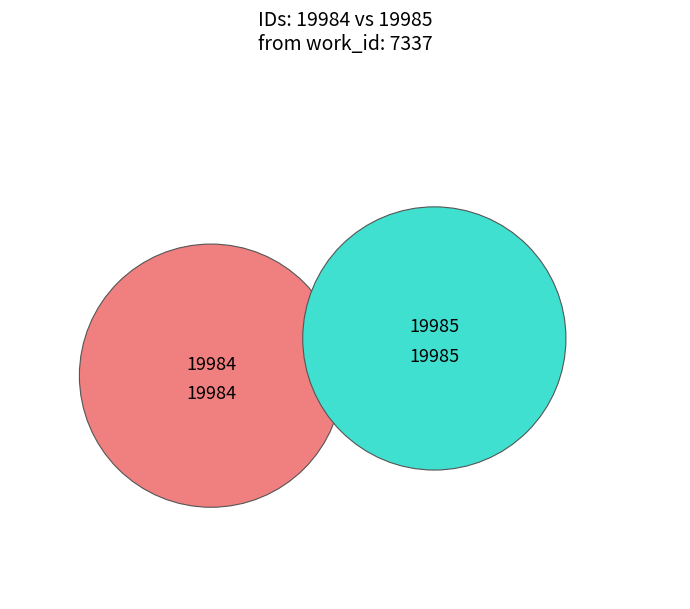

The 19984 slice represents 63% of the pie. True or false?

False